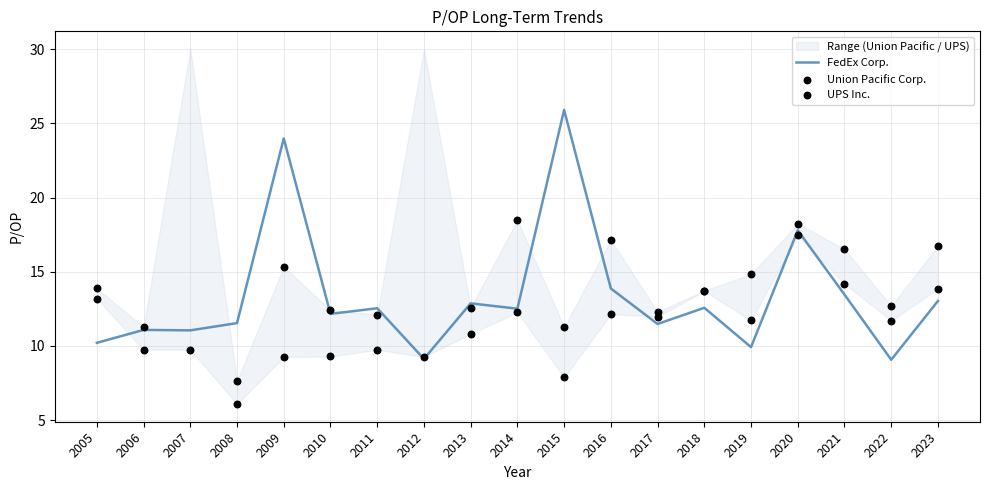

Which series has the largest Y range (max minus min)?

FedEx Corp.